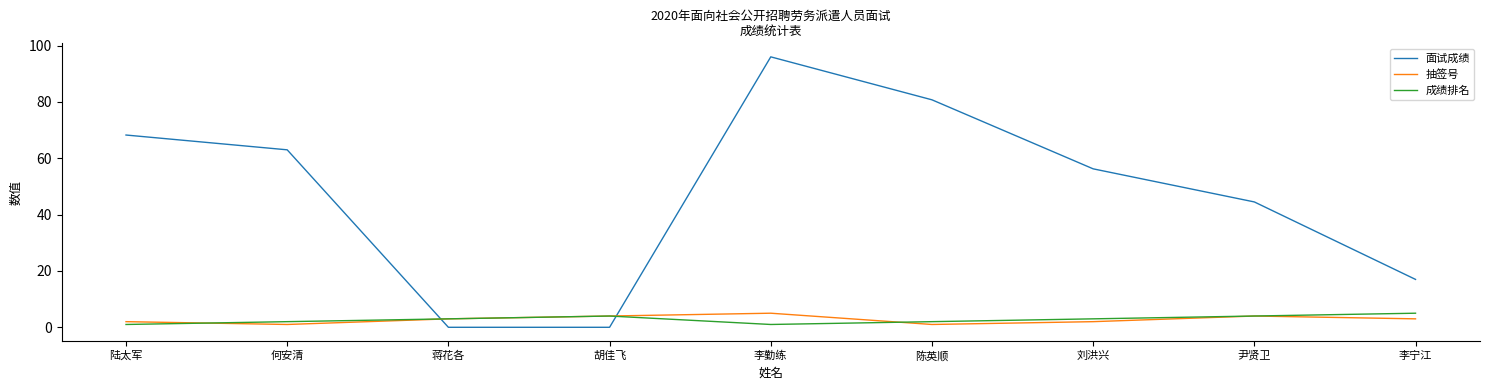

Which category has the highest value in the 面试成绩 series?

李勤练